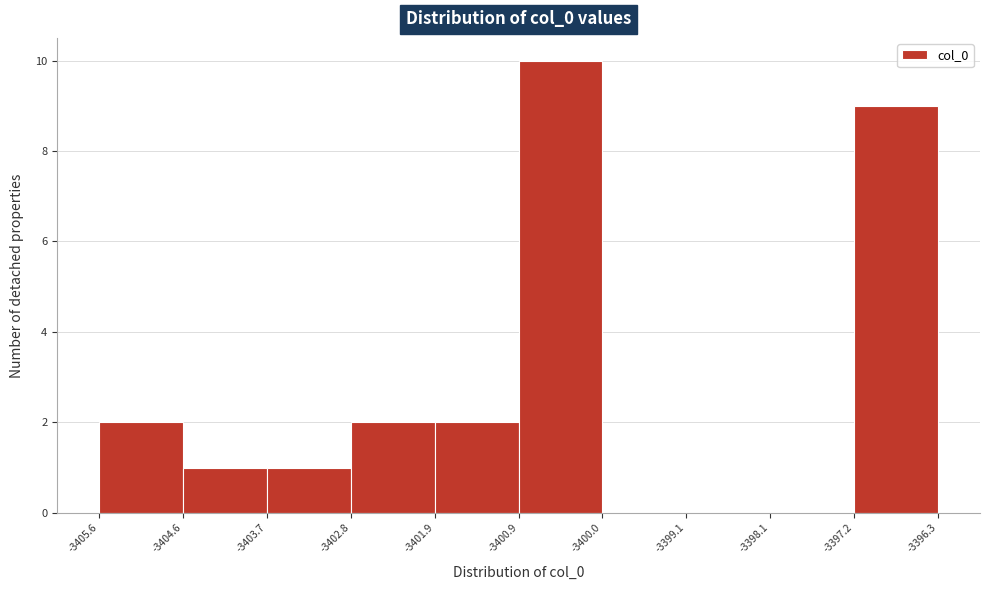

Reading left to right, list every bar in this chart as the range it spans on the x-axis followed by its height. The values are not printed on the chart, so give them approximately, as read against the axis.

-3405.6 to -3404.6: 2
-3404.6 to -3403.7: 1
-3403.7 to -3402.8: 1
-3402.8 to -3401.9: 2
-3401.9 to -3400.9: 2
-3400.9 to -3400.0: 10
-3400.0 to -3399.1: 0
-3399.1 to -3398.1: 0
-3398.1 to -3397.2: 0
-3397.2 to -3396.3: 9